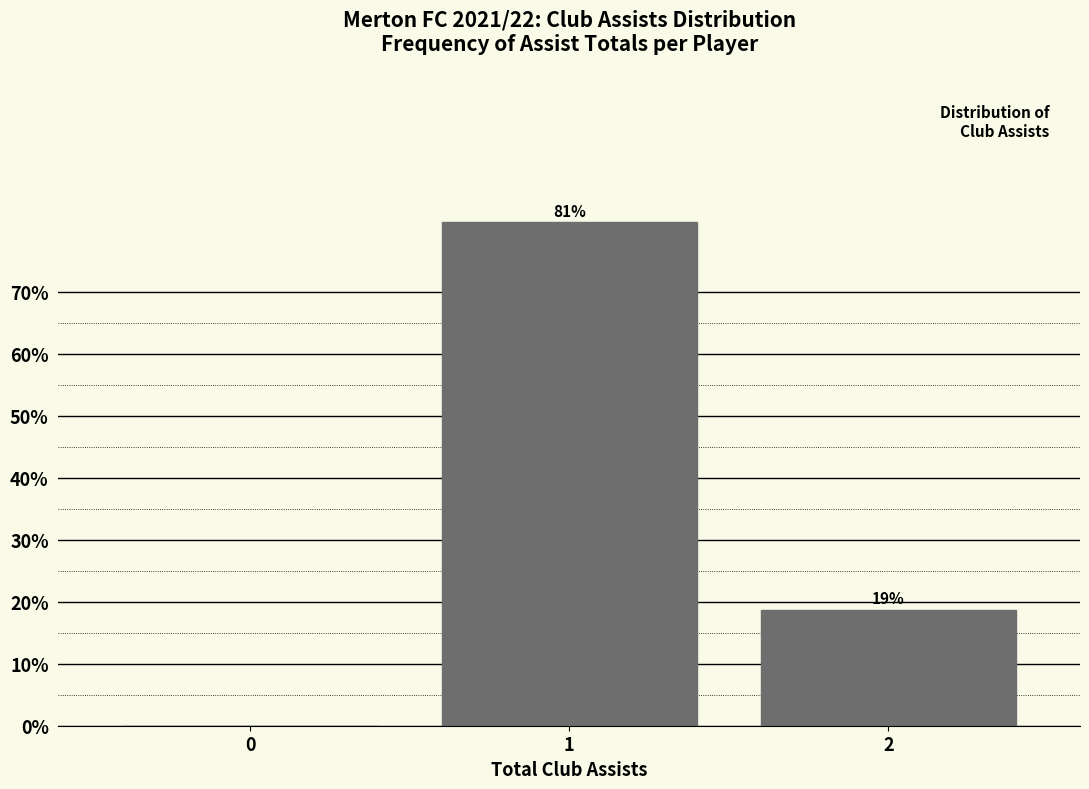

Is it true that the value at 0 is 0.0?

True